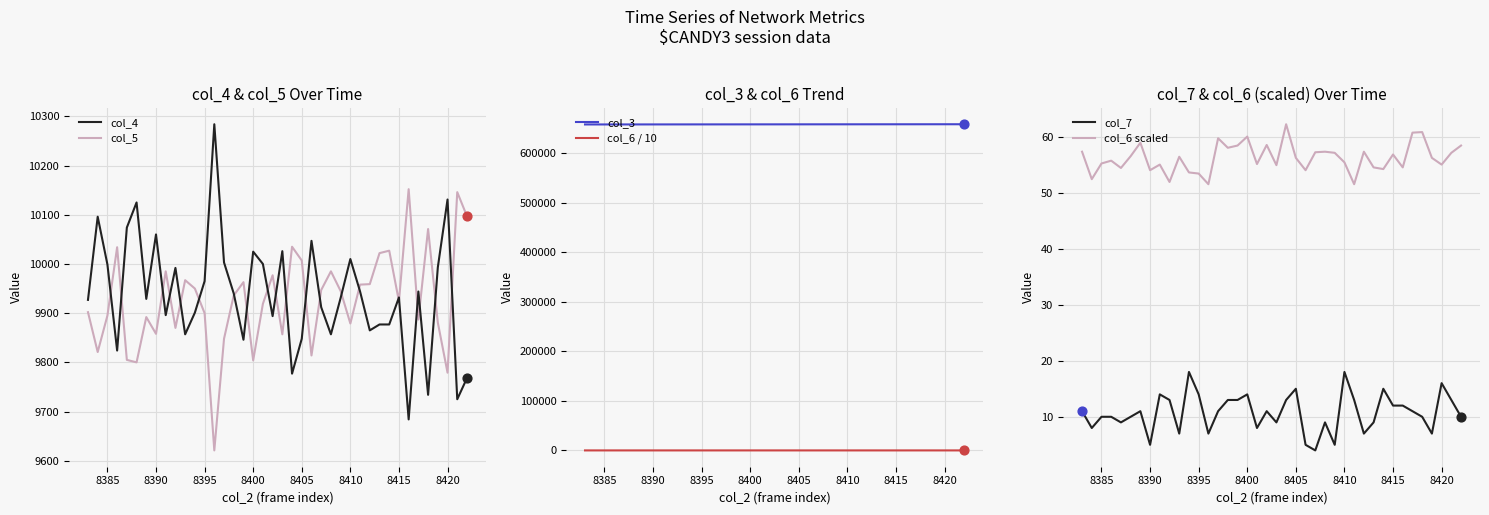

What is the lowest value of the col_5 series?

9621